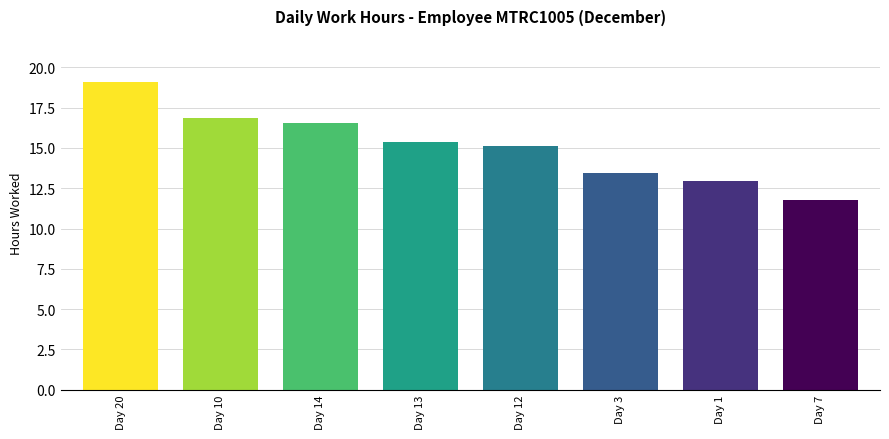

Between Day 20 and Day 3, which is larger?

Day 20